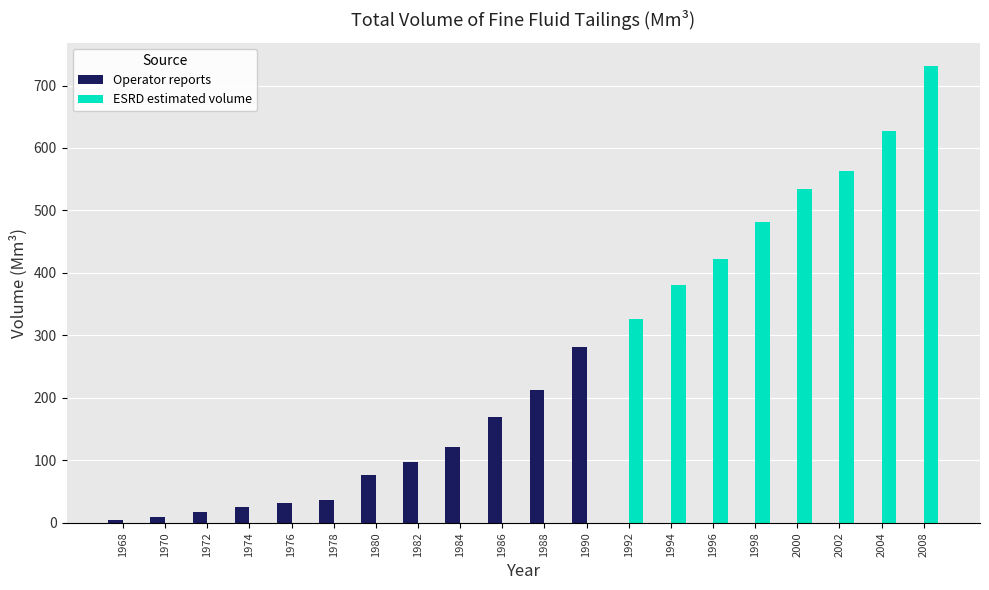

At which category is the sum across all series the highest?

2008